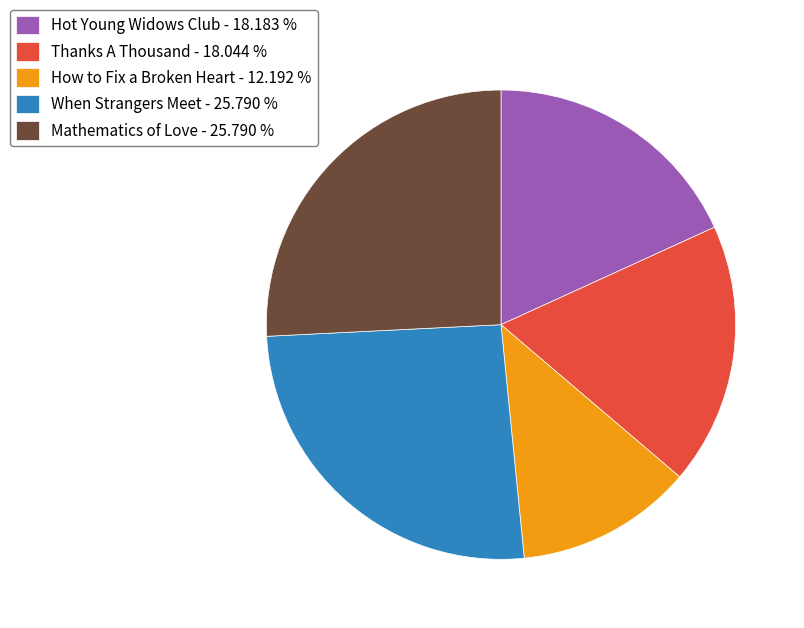

Do When Strangers Meet - 25.790 % and Mathematics of Love - 25.790 % together represent more than half of the pie?

Yes